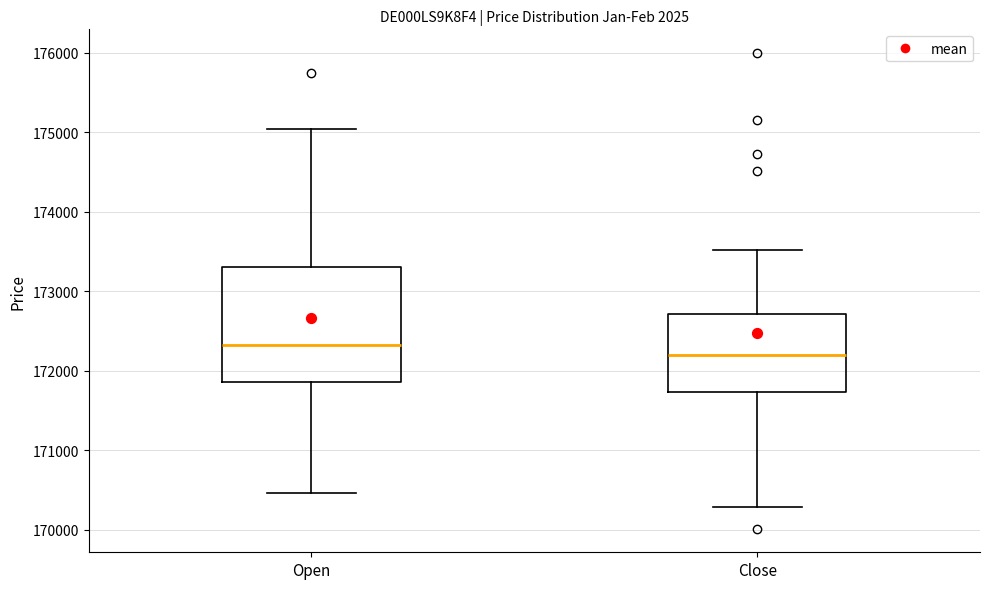

Comparing the boxes themselves (not the whiskers), which one is the tallest?

Open